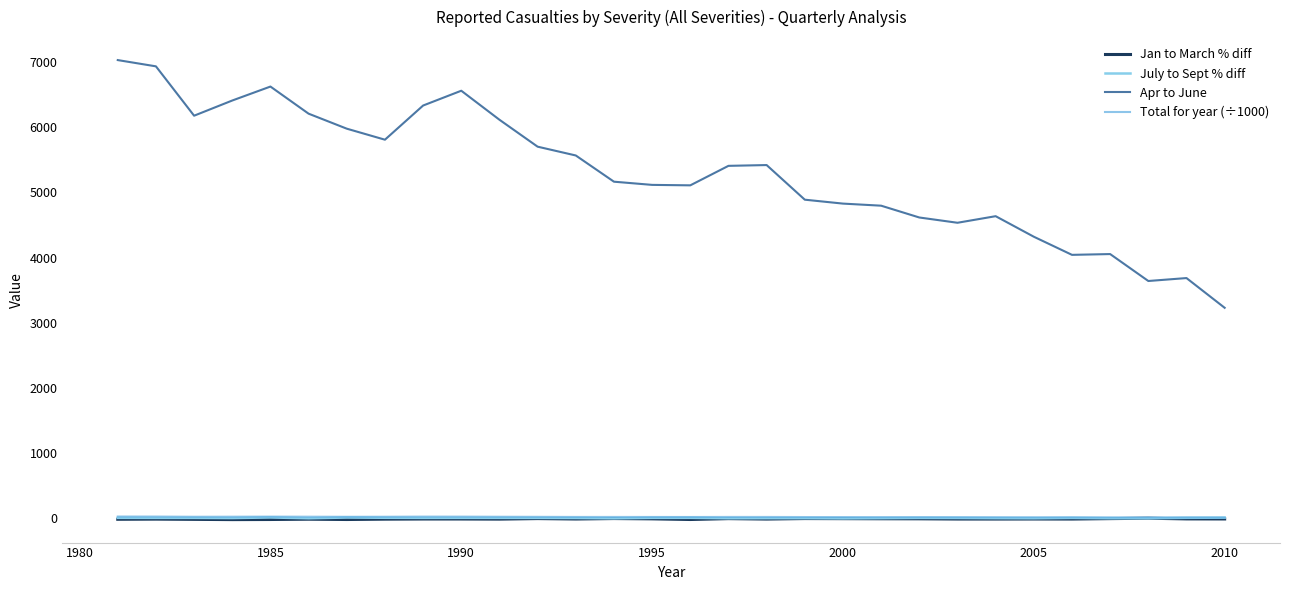

Which series has the largest range (max minus min)?

Apr to June